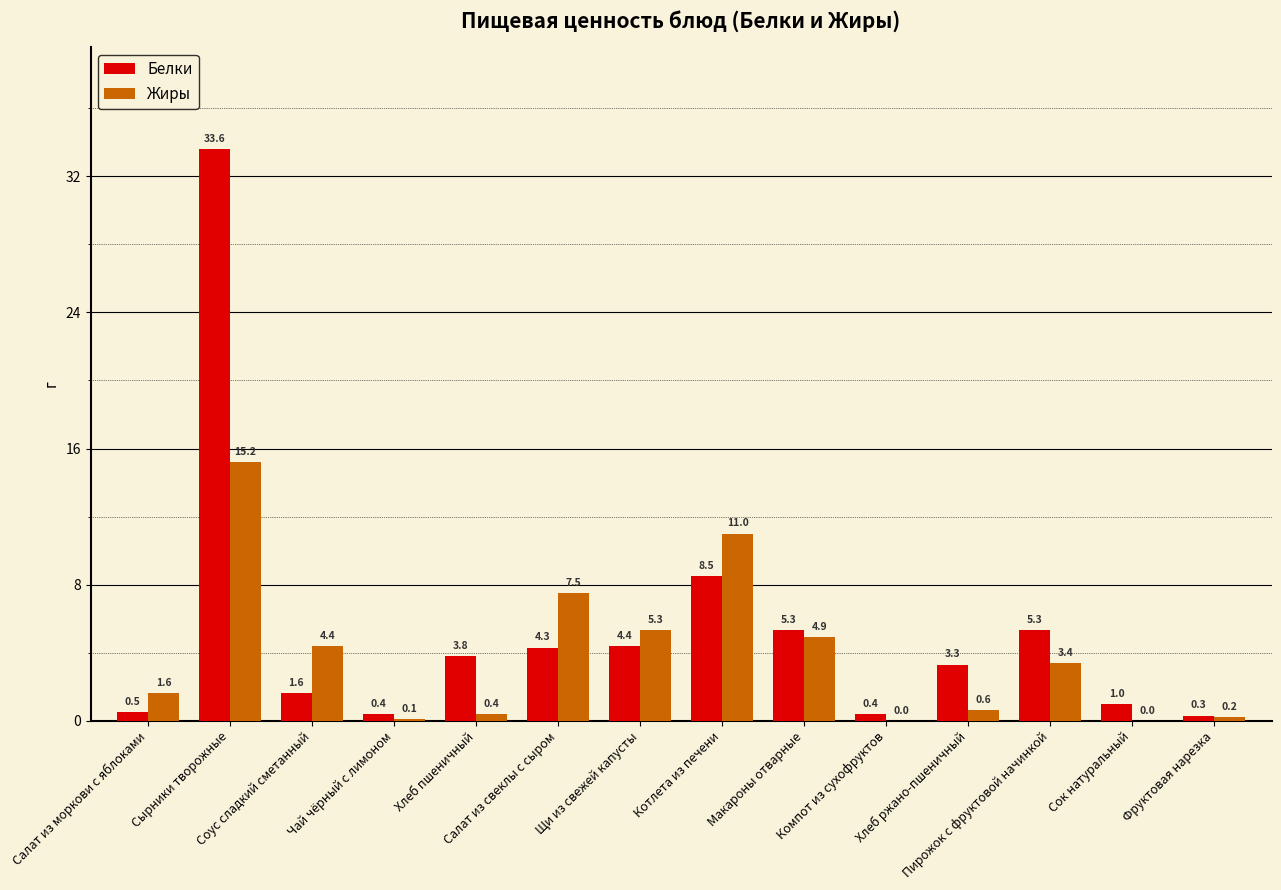

What is the maximum value shown in the chart?

33.6